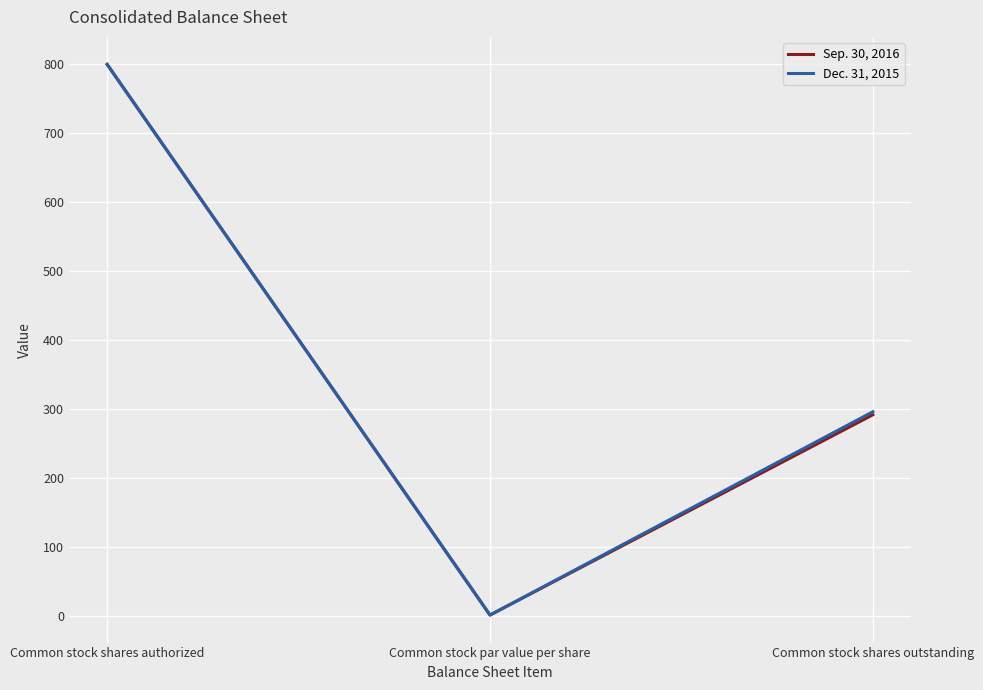

Where does the Sep. 30, 2016 series first go above 291?

Common stock shares authorized